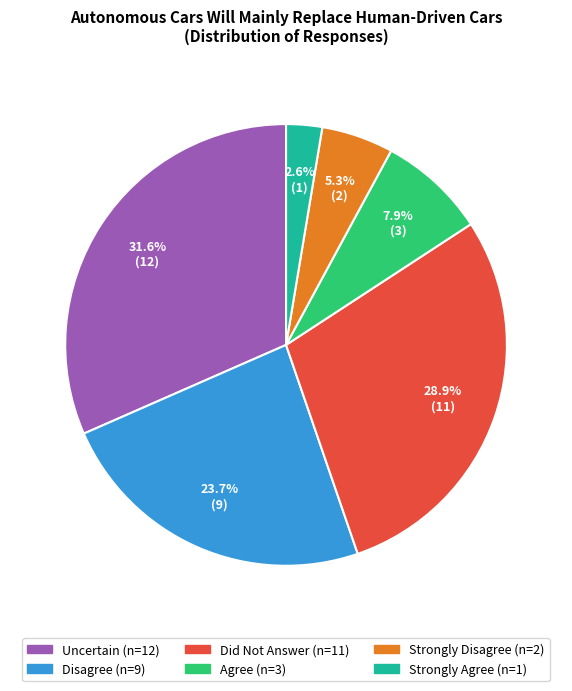

Rank the categories by value from highest to lowest.

Uncertain, Did Not Answer, Disagree, Agree, Strongly Disagree, Strongly Agree